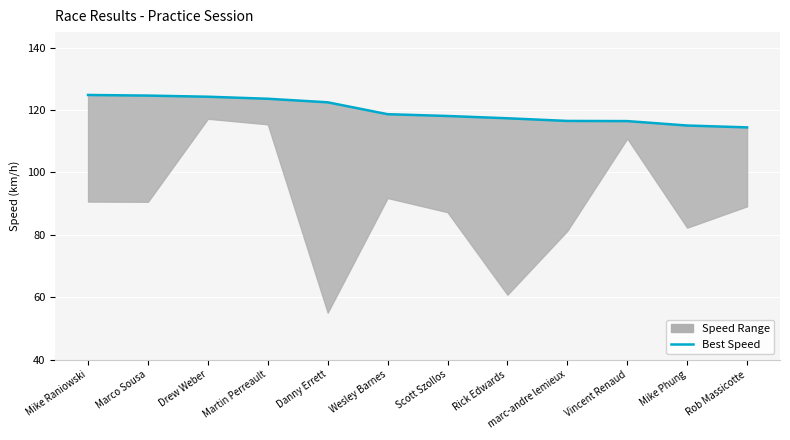

What is the label of the 1st point from the left?

Mike Raniowski